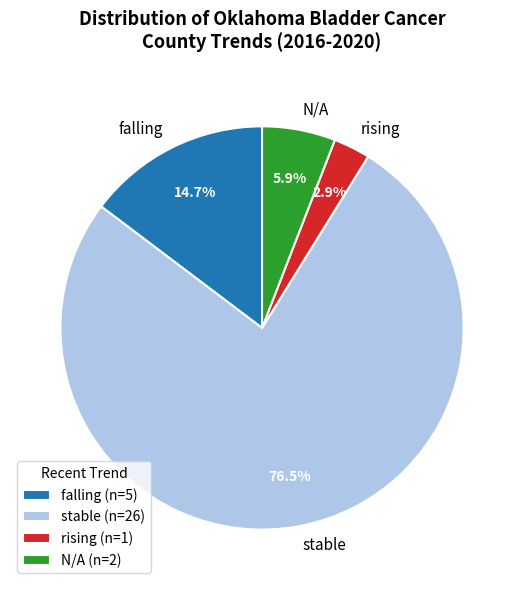

Which slice is the smallest?

rising